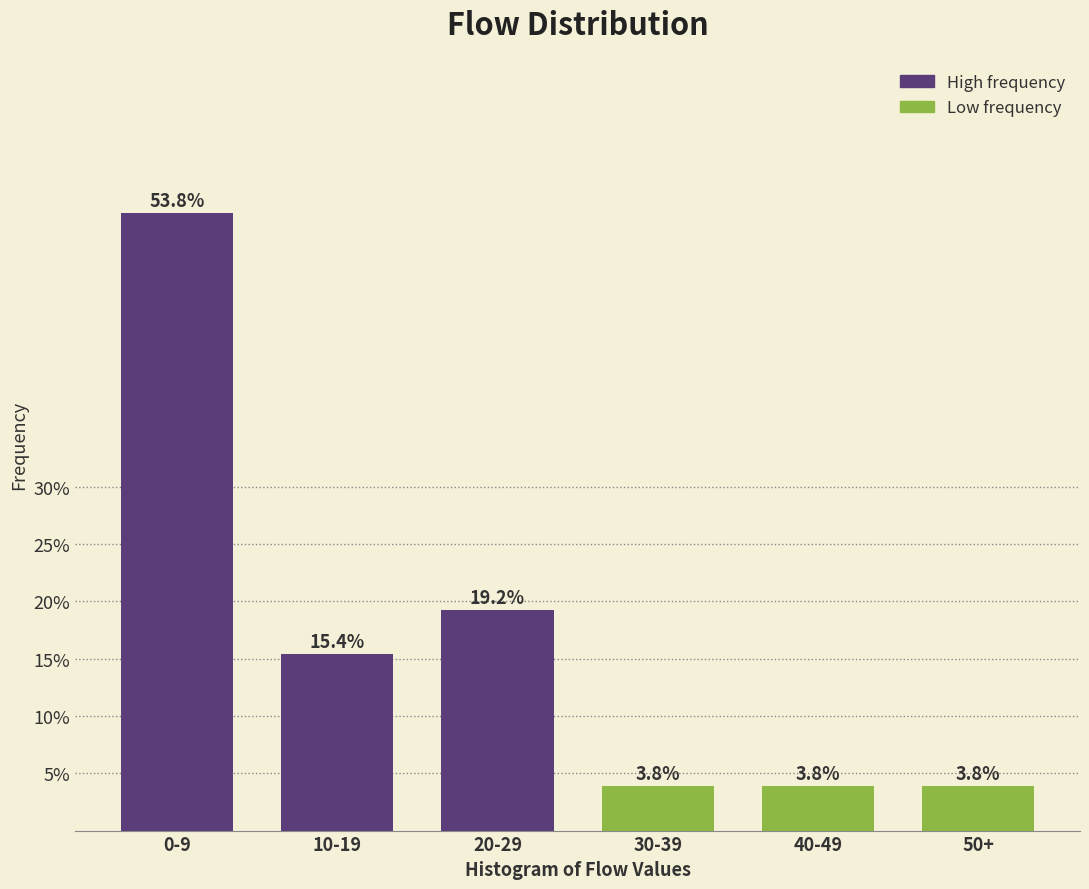

Reading left to right, what are all the values shown in this chart?

0-9=53.8	10-19=15.4	20-29=19.2	30-39=3.8	40-49=3.8	50+=3.8